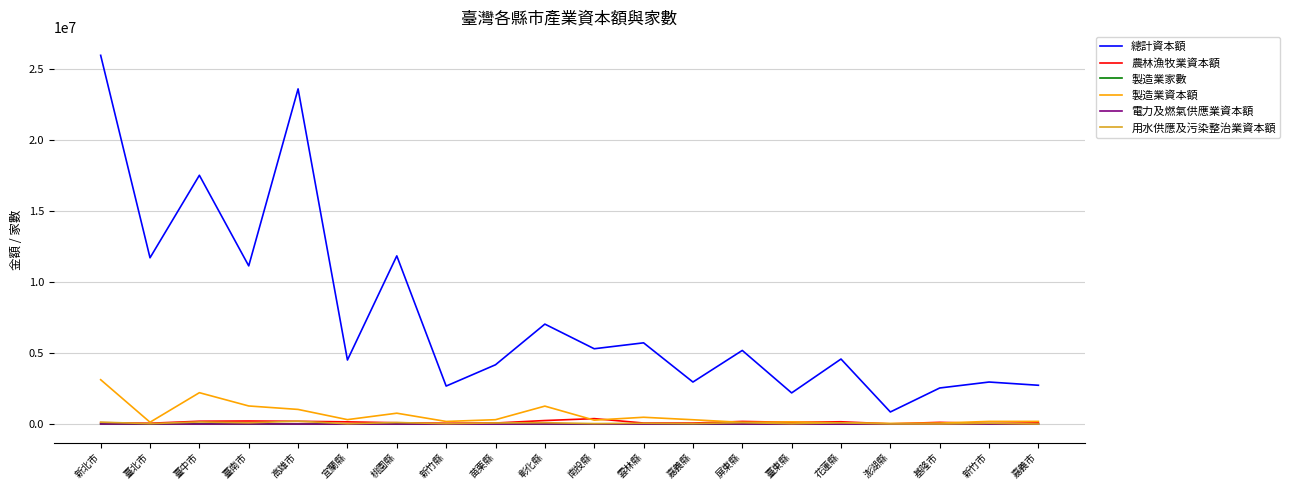

True or false: 總計資本額 has a value of 7563854 at 雲林縣.

False